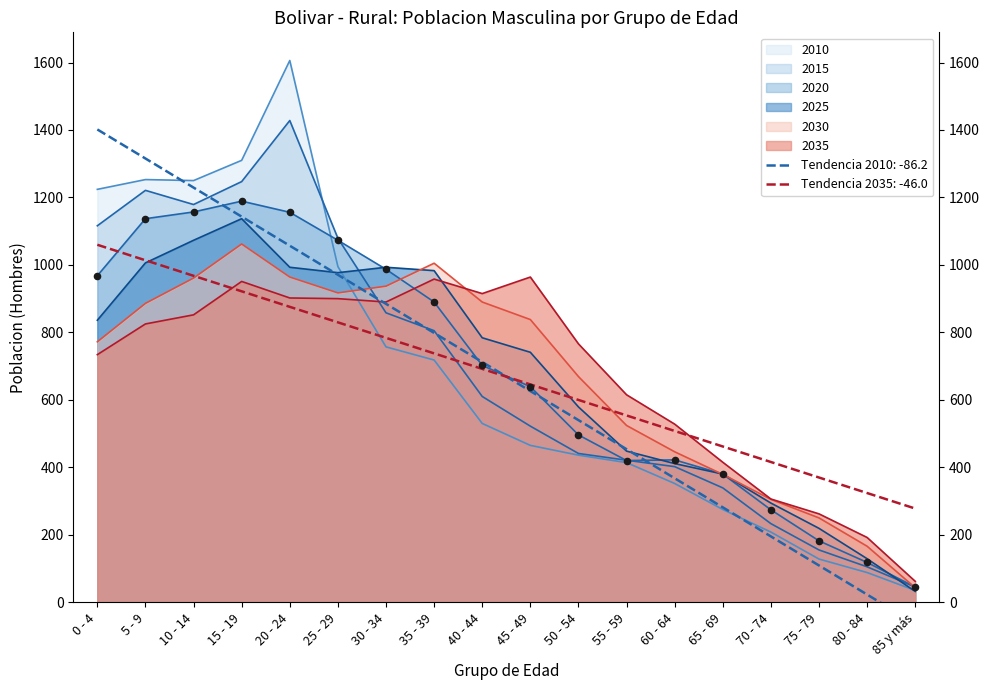

Is the value of 2035 at 15 - 19 greater than the value of 2030 at 85 y más?

Yes